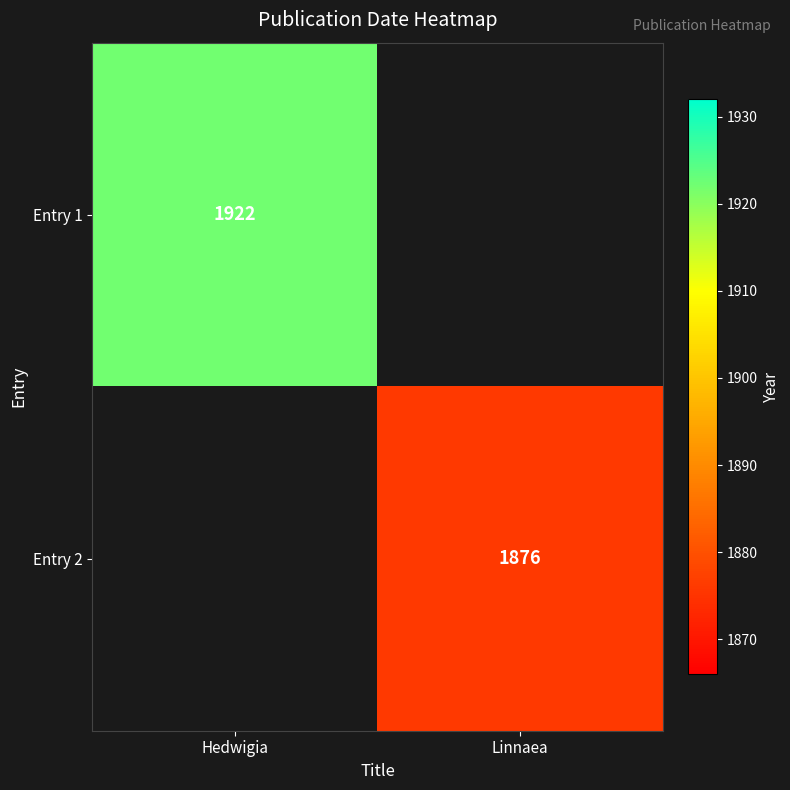

True or false: Entry 1 has a value of 1043.4 at Hedwigia.

False